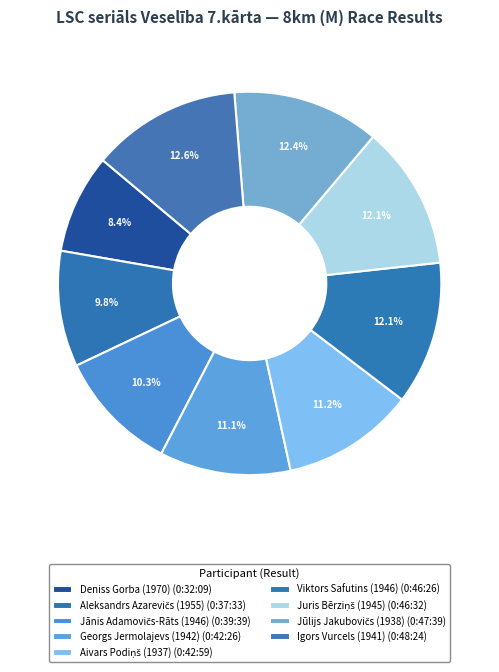

How many slices are in this pie chart?

9